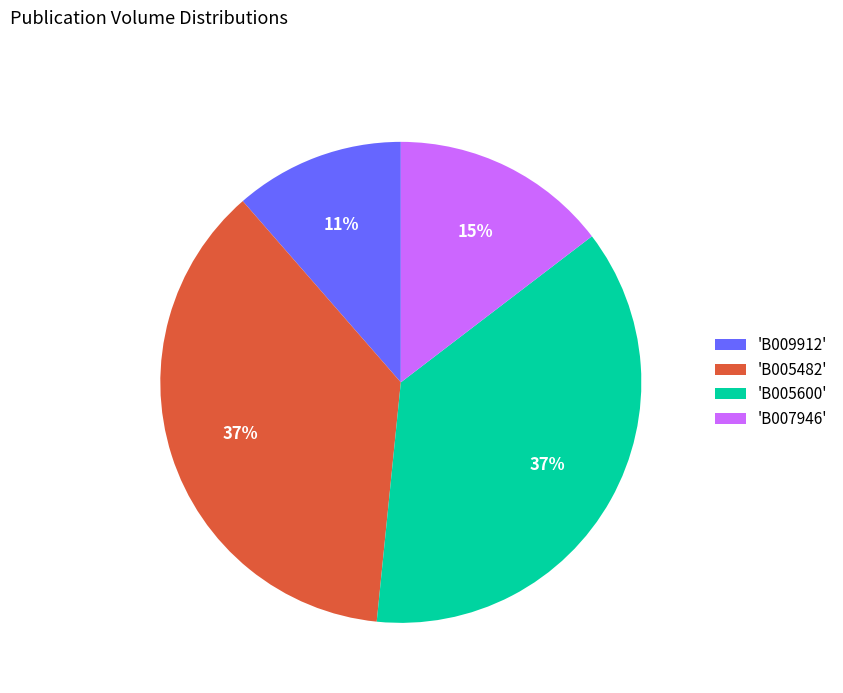

What is the smallest slice in the pie chart?

'B009912'